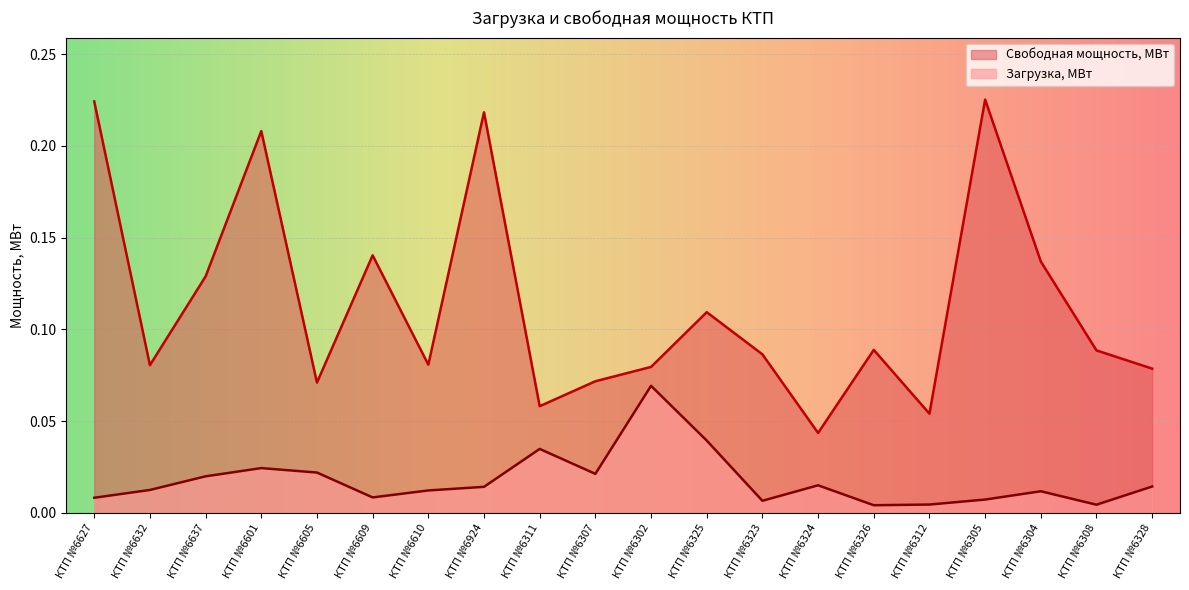

How many data points does each series have?

20